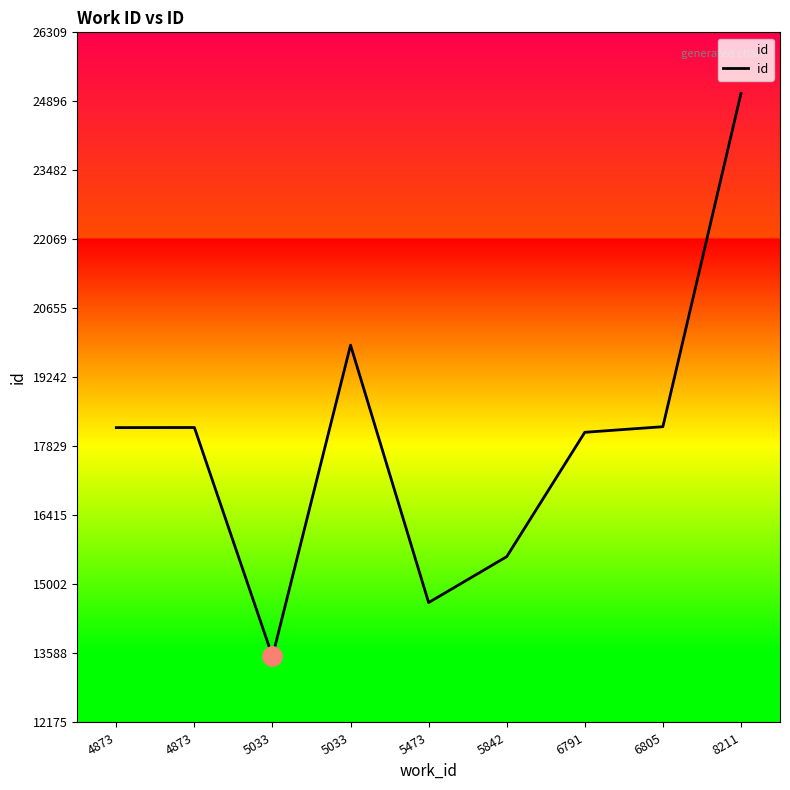

What is the value of the 3rd point from the left?

13528